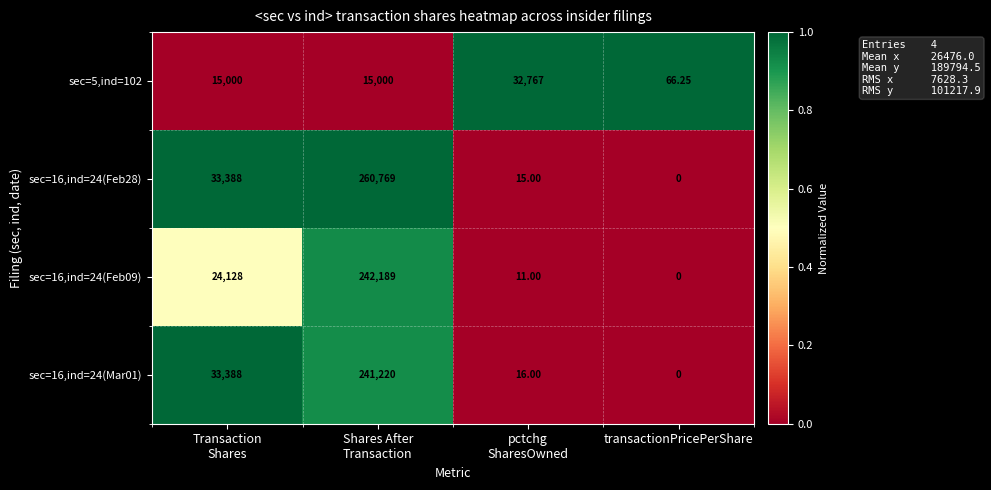

How many data points does each series have?

4